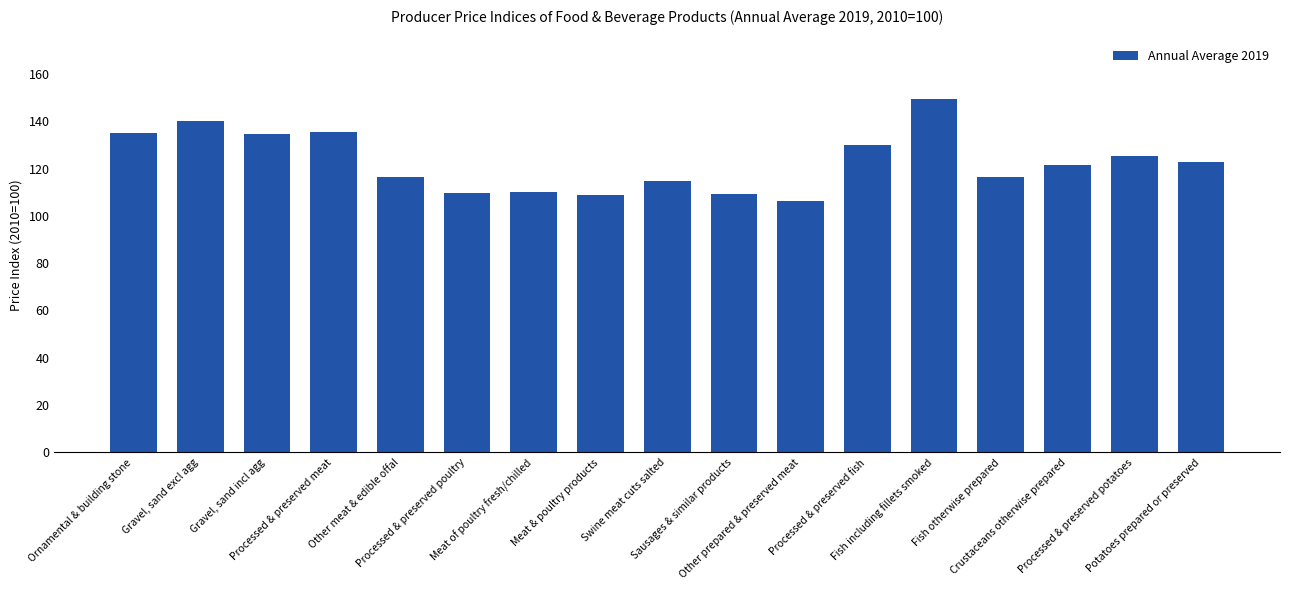

Does the chart contain any negative values?

No